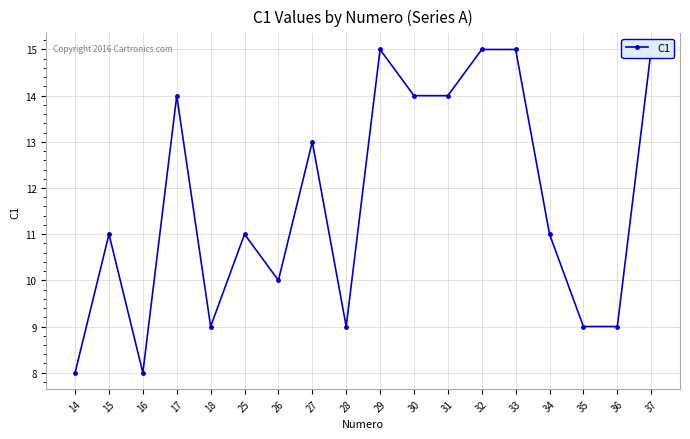

The value at 18 is 13. True or false?

False